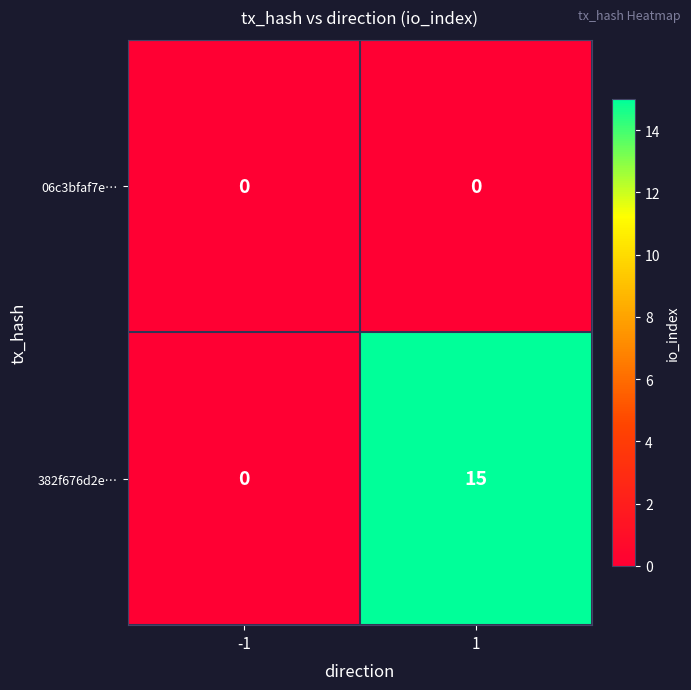

What is the sum of the 382f676d2e… values at 1 and -1?

15